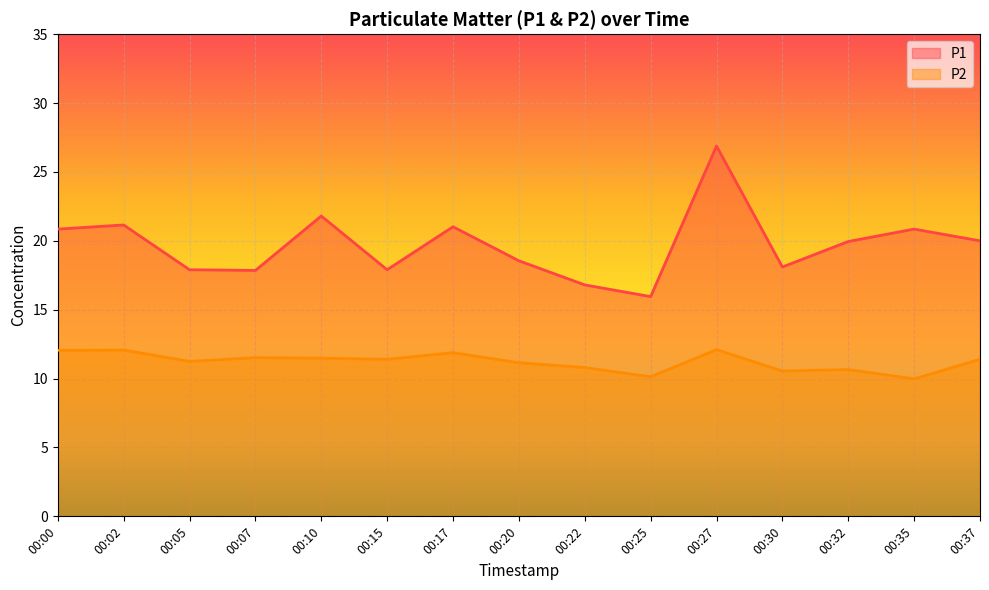

List the labels in order of P2 value, largest first.

00:27, 00:02, 00:00, 00:17, 00:07, 00:10, 00:15, 00:37, 00:05, 00:20, 00:22, 00:32, 00:30, 00:25, 00:35